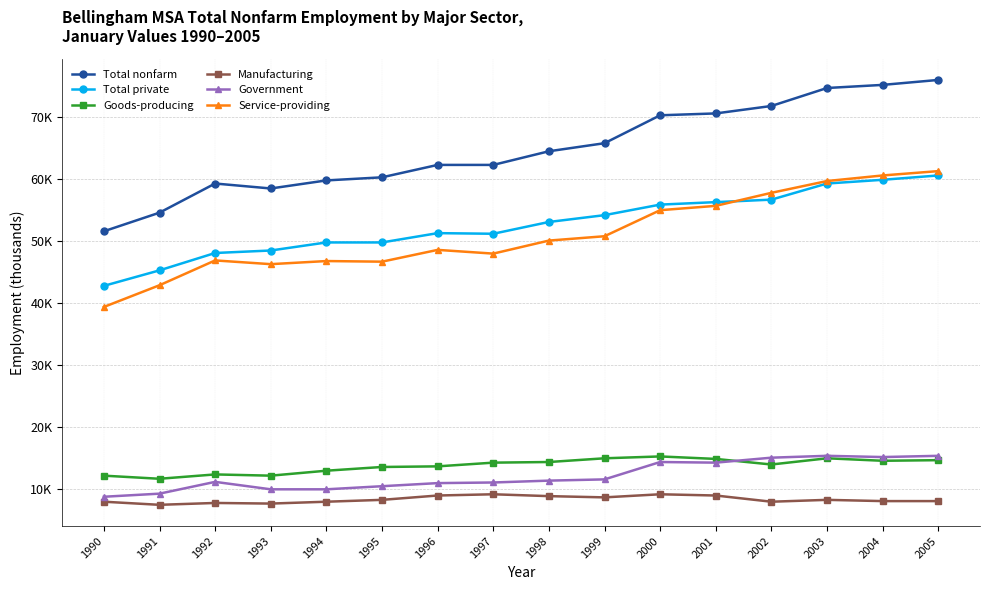

What is the value of the Government point at the 14th from the left?

15400